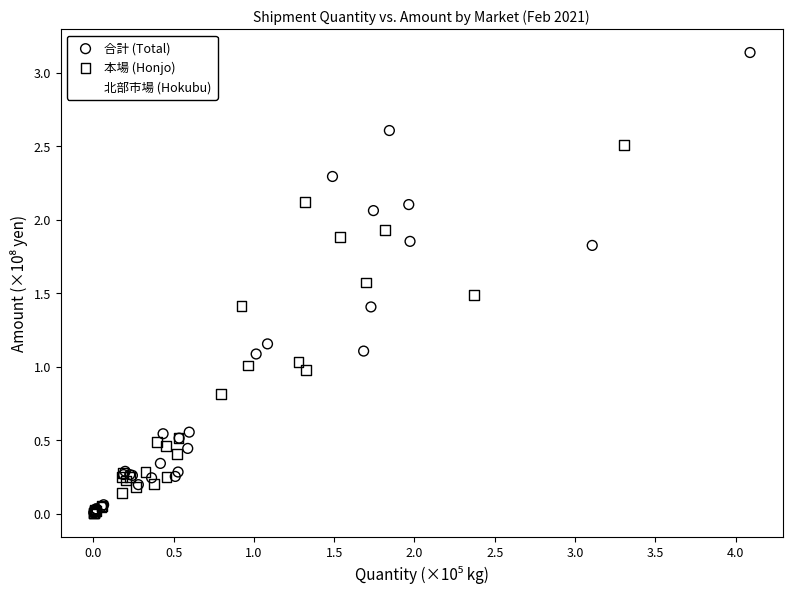

Which series reaches the maximum Y coordinate?

合計 (Total)